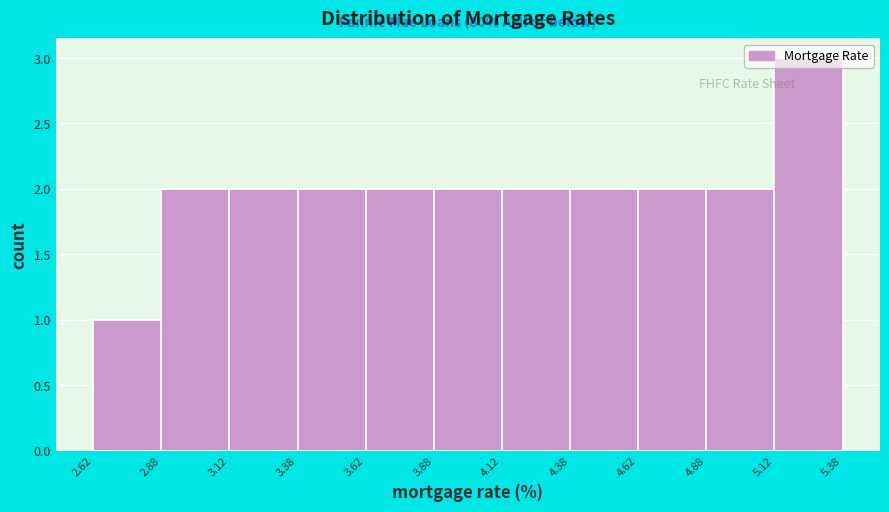

Which range on the x-axis has the tallest bar?

5.12 to 5.38